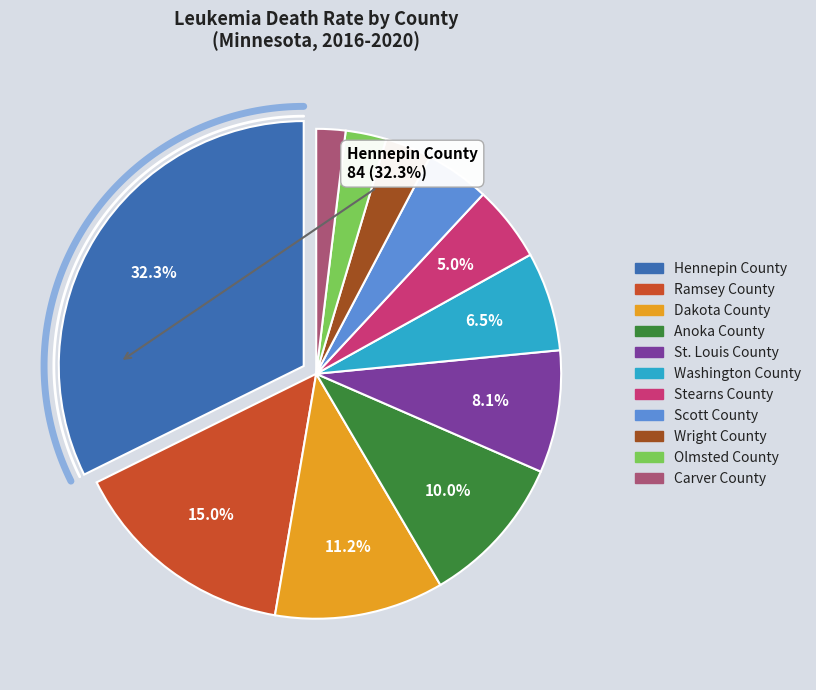

The Dakota County slice represents 19% of the pie. True or false?

False